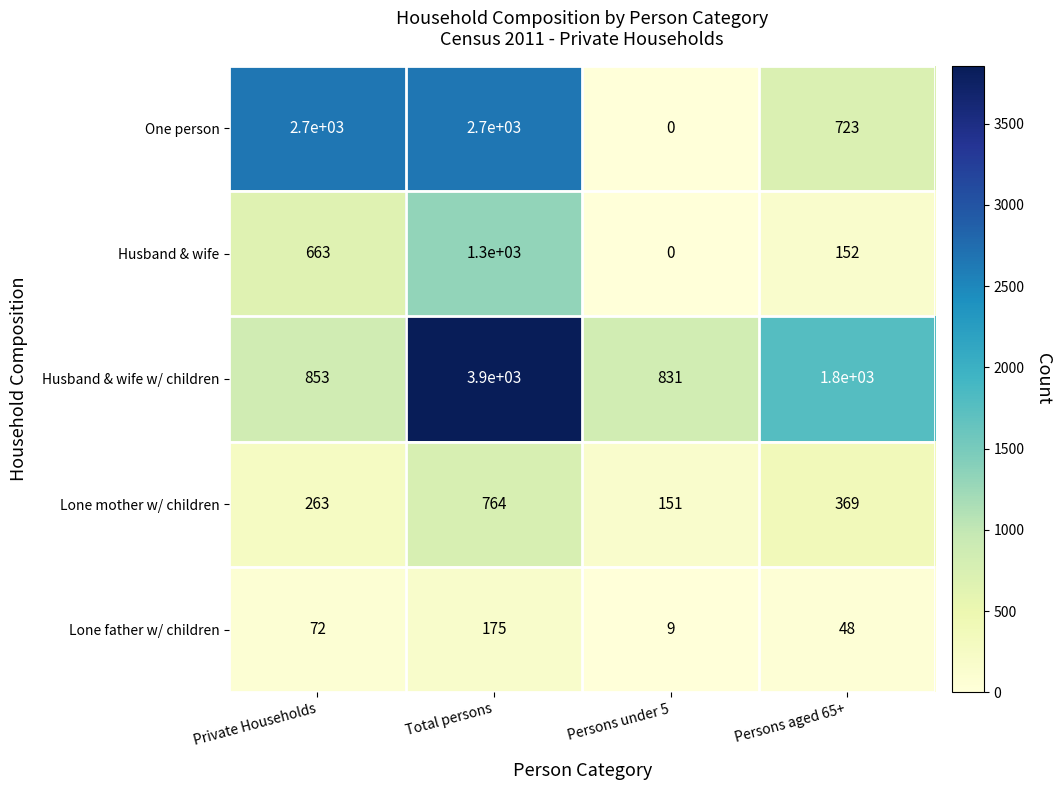

Rank the series by their maximum value, from highest to lowest.

Husband & wife w/ children, One person, Husband & wife, Lone mother w/ children, Lone father w/ children